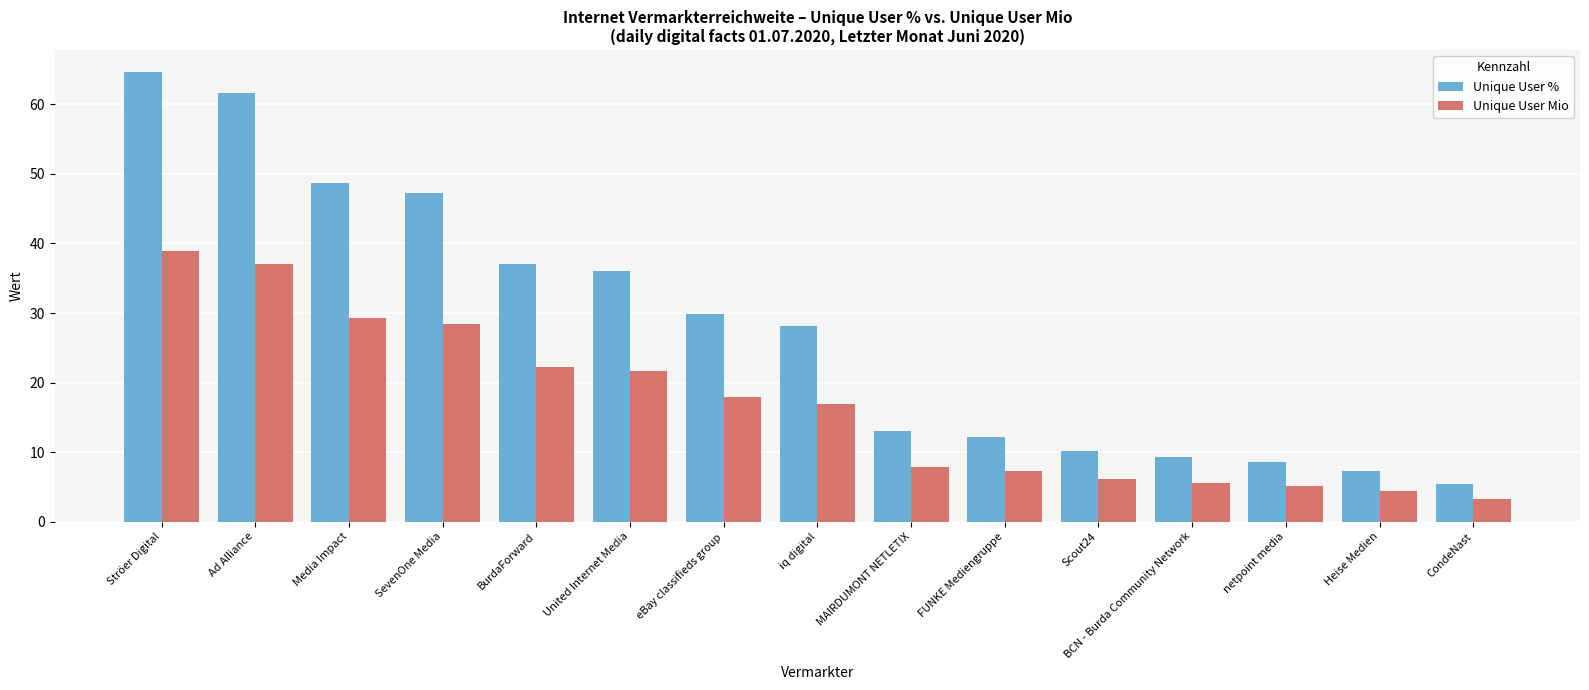

At which label is Unique User % closest to 35?

United Internet Media